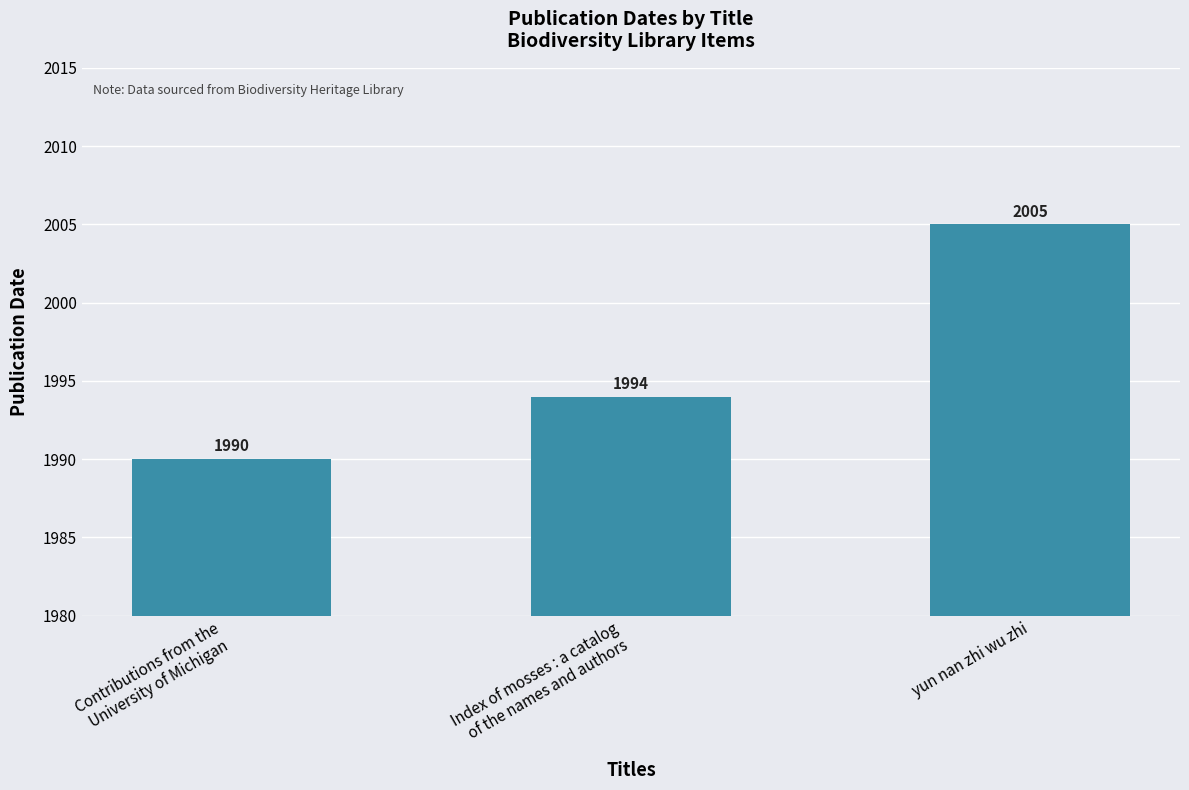

What is the minimum value shown in the chart?

1990